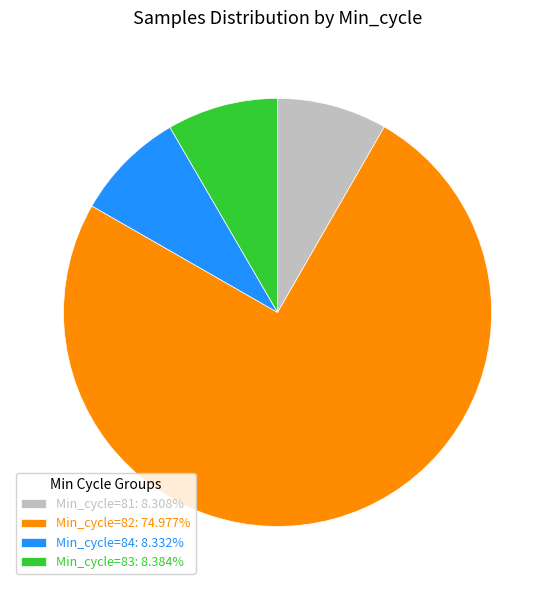

How many slices are in this pie chart?

4